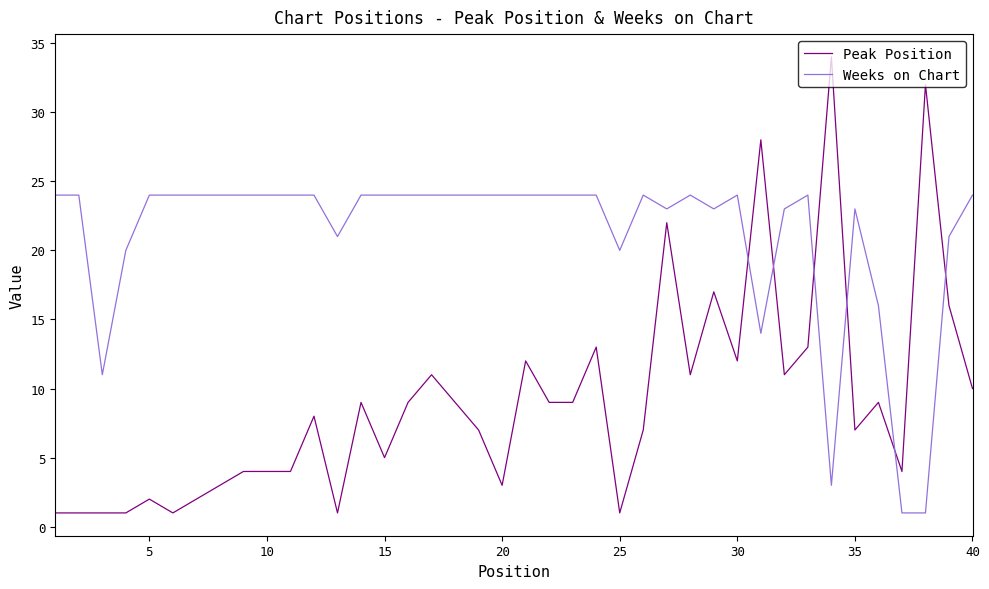

What is the minimum value for Weeks on Chart?

1